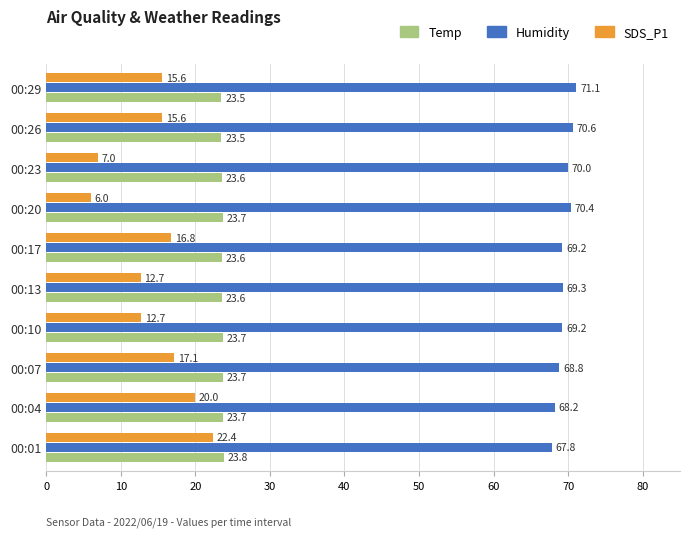

List the series in order of their peak value, highest first.

Humidity, Temp, SDS_P1